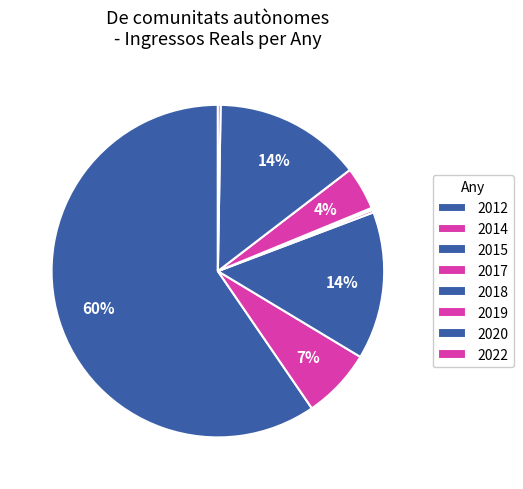

Does 2019 represent more than half of the total?

No